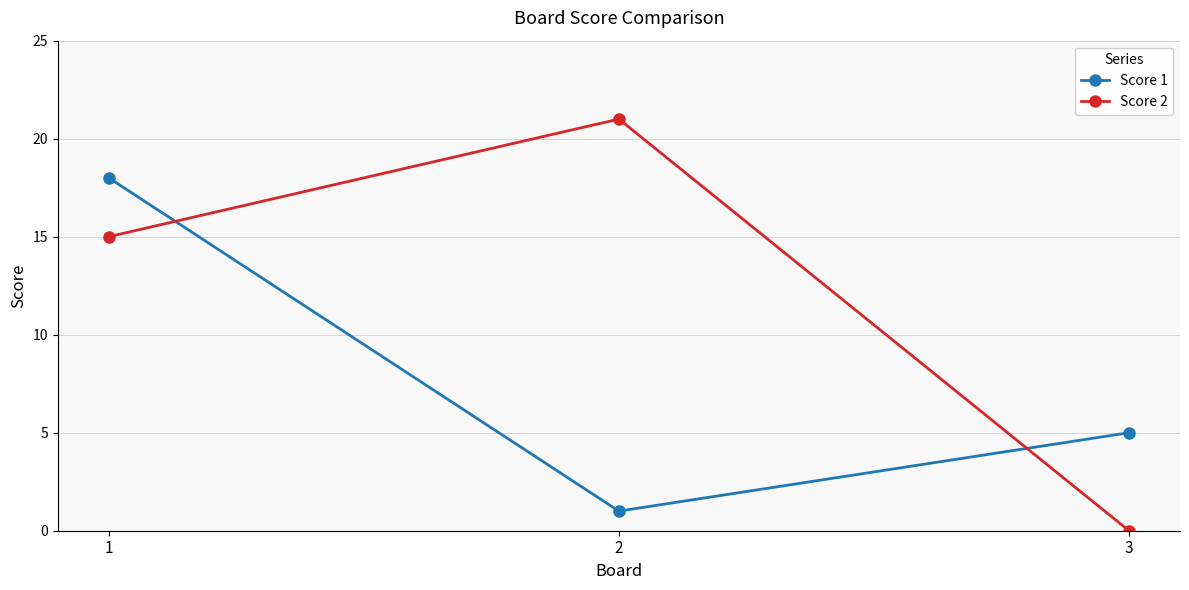

Is it true that Score 2 equals 0 at 3?

True